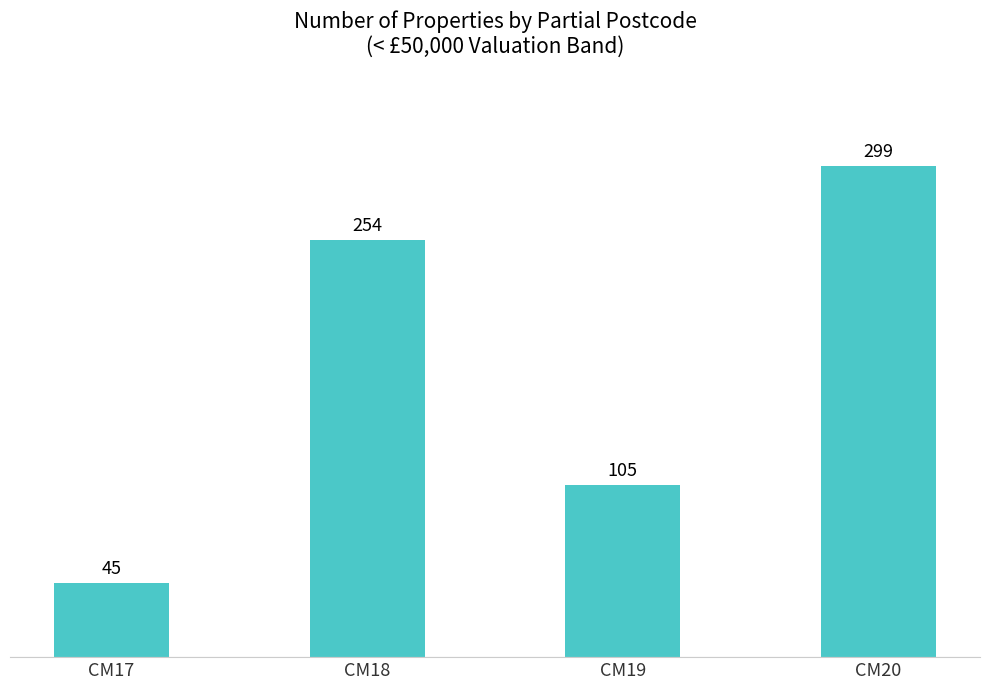

How many values are below 254?

2